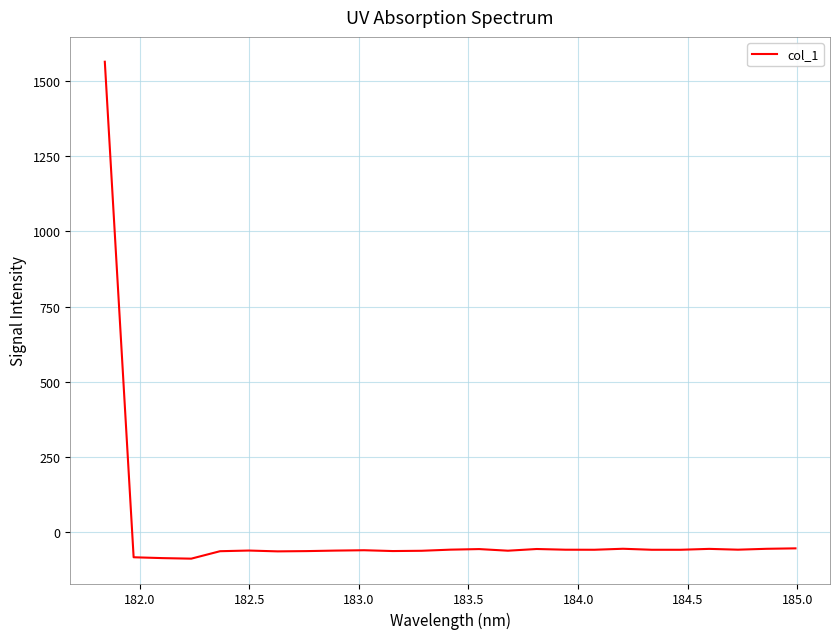

What is the difference between the maximum and minimum values?

1650.0